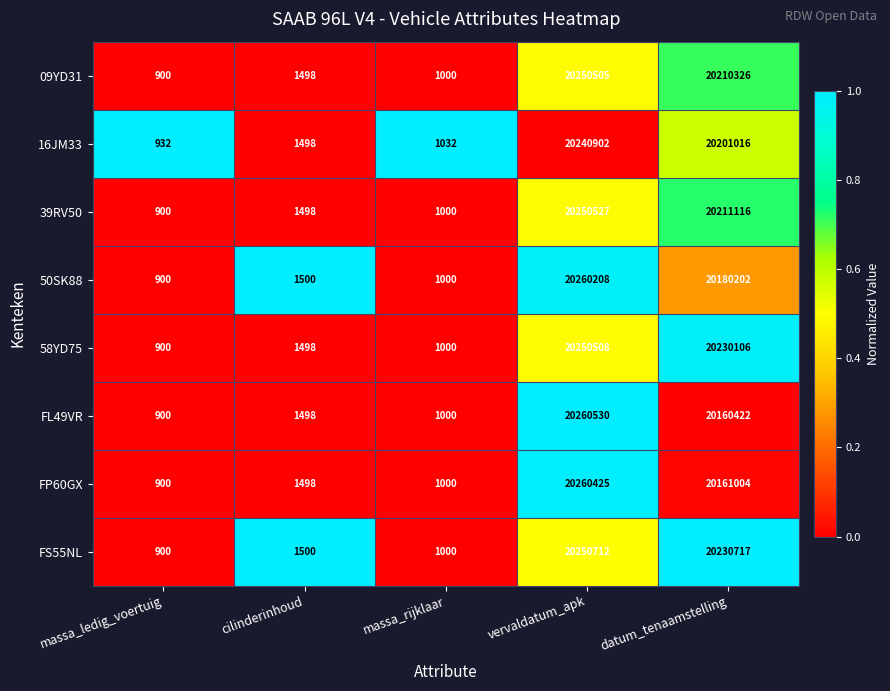

What is the difference between the maximum and minimum values in the FP60GX series?

20259525